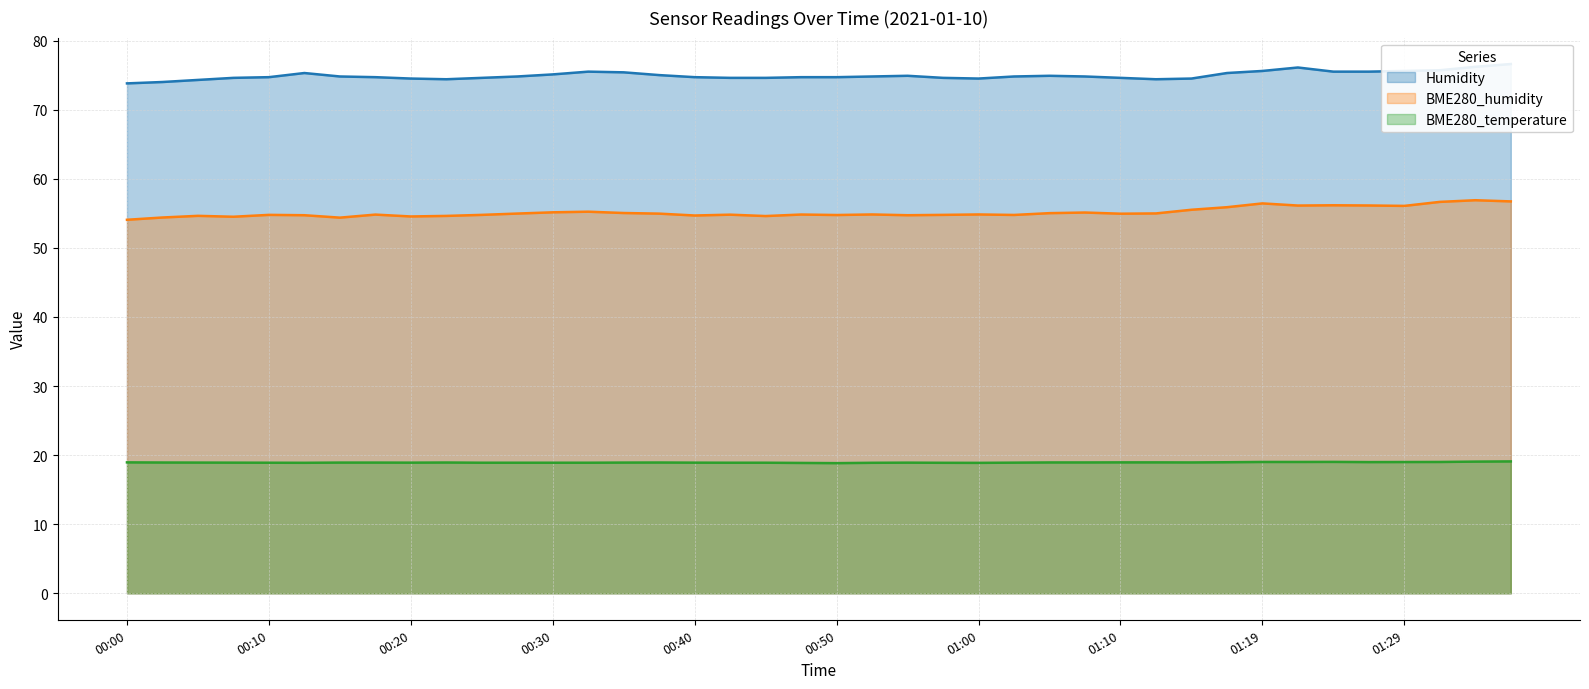

At which category does BME280_humidity reach its first local peak?

00:05